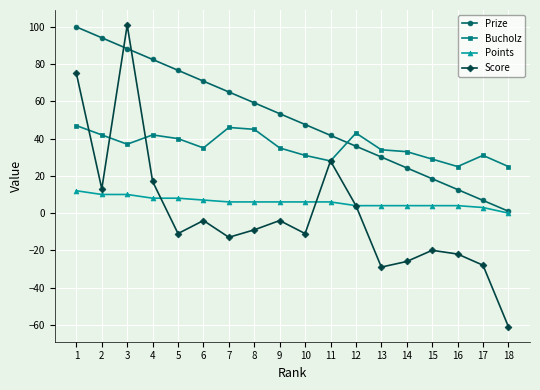

What is the difference between the Prize values at 2 and 1?

5.8